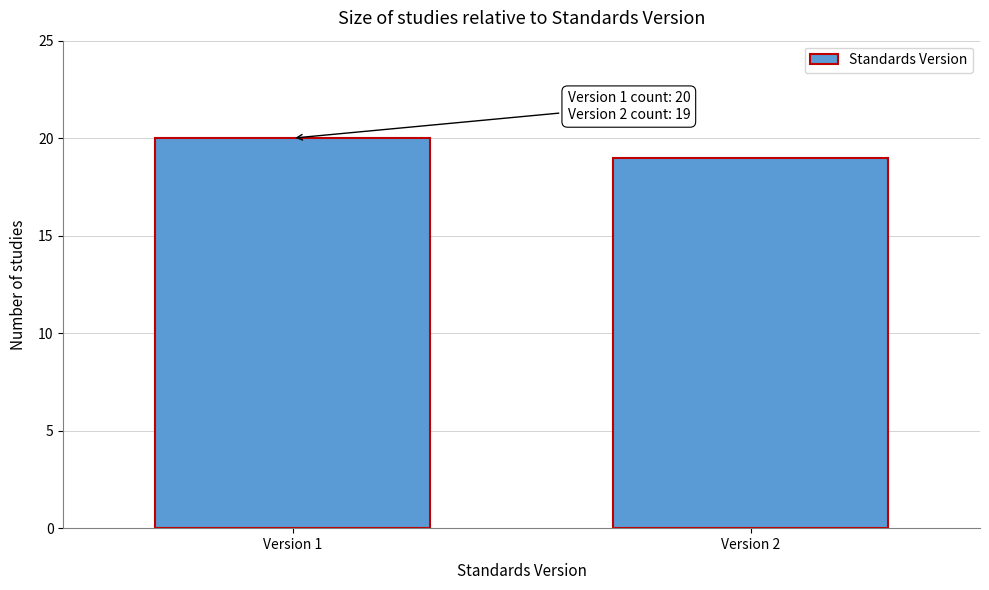

Reading left to right, extract all data points from this chart.

20	19